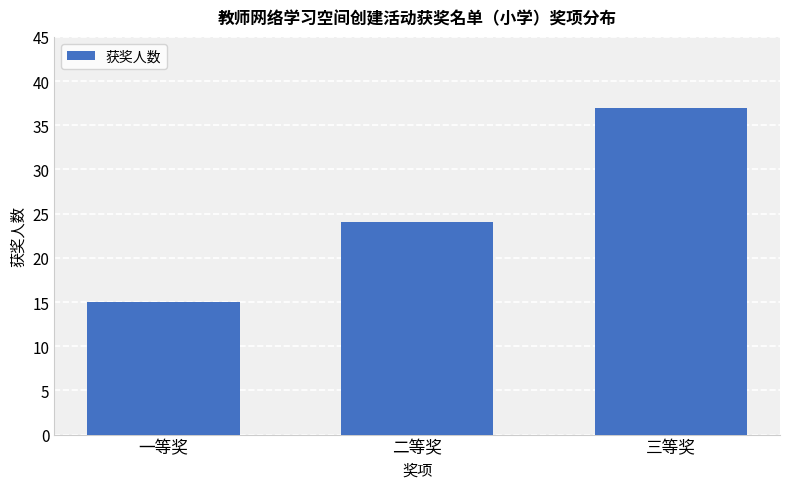

What is the approximate value at 一等奖, to the nearest 10?

20